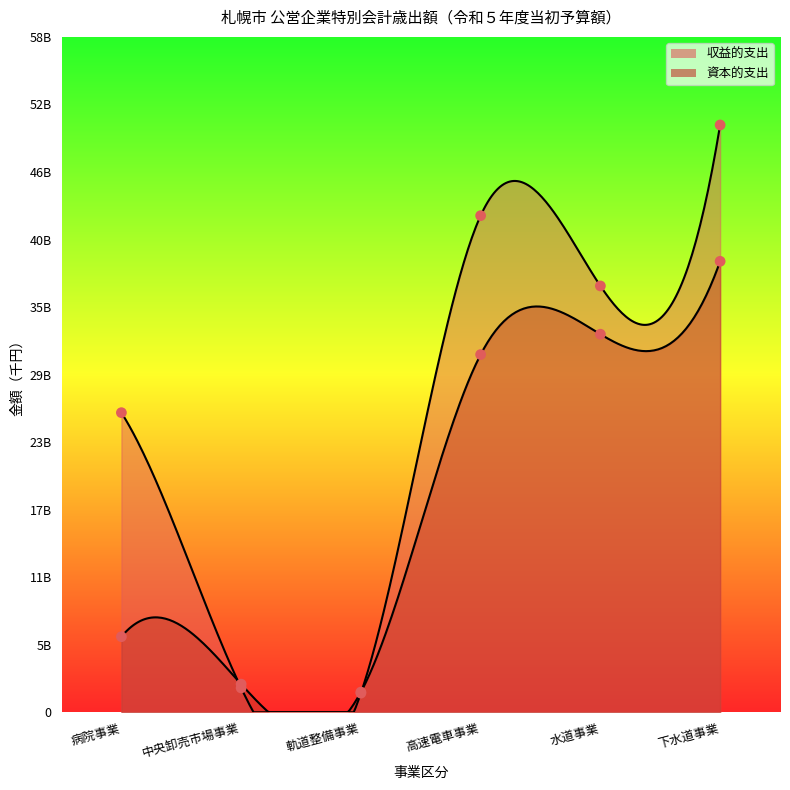

At how many categories does at least one series exceed 47849143?

1